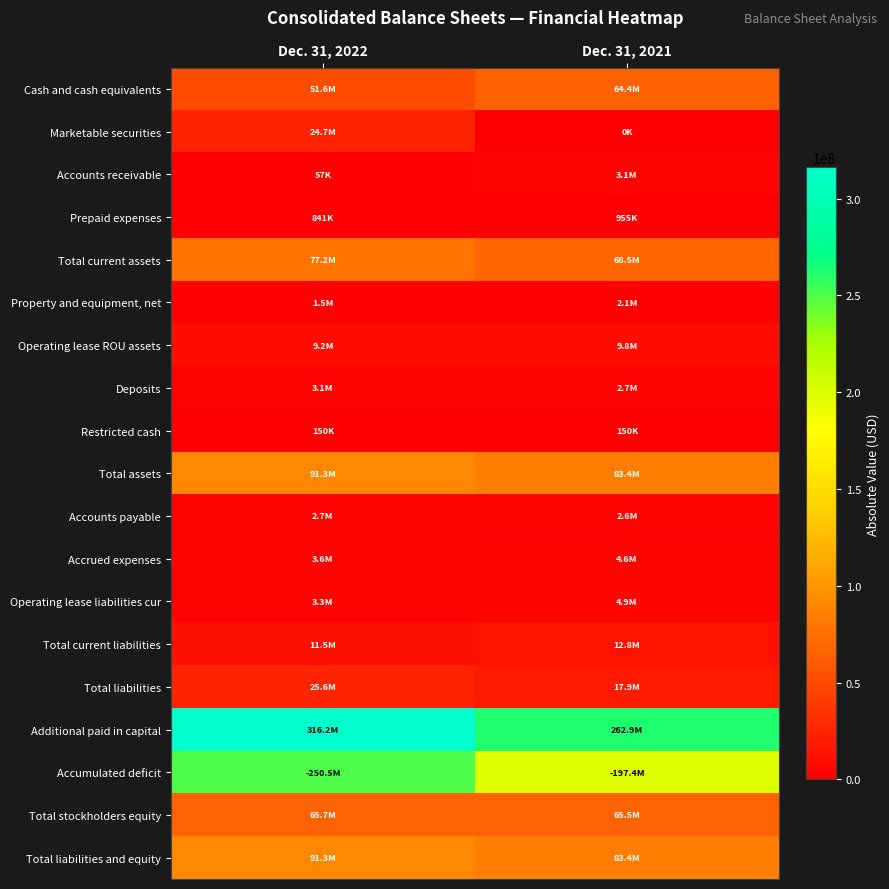

Reading right to left, extract all data points from this chart.

Cash and cash equivalents: Dec. 31, 2021=64370800	Dec. 31, 2022=51614102
Marketable securities: Dec. 31, 2021=0	Dec. 31, 2022=24674903
Accounts receivable: Dec. 31, 2021=3142527	Dec. 31, 2022=57252
Prepaid expenses: Dec. 31, 2021=954792	Dec. 31, 2022=841217
Total current assets: Dec. 31, 2021=68468119	Dec. 31, 2022=77187474
Property and equipment, net: Dec. 31, 2021=2111949	Dec. 31, 2022=1499263
Operating lease ROU assets: Dec. 31, 2021=9809876	Dec. 31, 2022=9202670
Deposits: Dec. 31, 2021=2720991	Dec. 31, 2022=3115712
Restricted cash: Dec. 31, 2021=150000	Dec. 31, 2022=150000
Total assets: Dec. 31, 2021=83400935	Dec. 31, 2022=91283452
Accounts payable: Dec. 31, 2021=2590701	Dec. 31, 2022=2731123
Accrued expenses: Dec. 31, 2021=4619963	Dec. 31, 2022=3554211
Operating lease liabilities cur: Dec. 31, 2021=4931675	Dec. 31, 2022=3300173
Total current liabilities: Dec. 31, 2021=12787684	Dec. 31, 2022=11548535
Total liabilities: Dec. 31, 2021=17908863	Dec. 31, 2022=25600877
Additional paid in capital: Dec. 31, 2021=262906084	Dec. 31, 2022=316192002
Accumulated deficit: Dec. 31, 2021=197446214	Dec. 31, 2022=250456596
Total stockholders equity: Dec. 31, 2021=65492072	Dec. 31, 2022=65682575
Total liabilities and equity: Dec. 31, 2021=83400935	Dec. 31, 2022=91283452